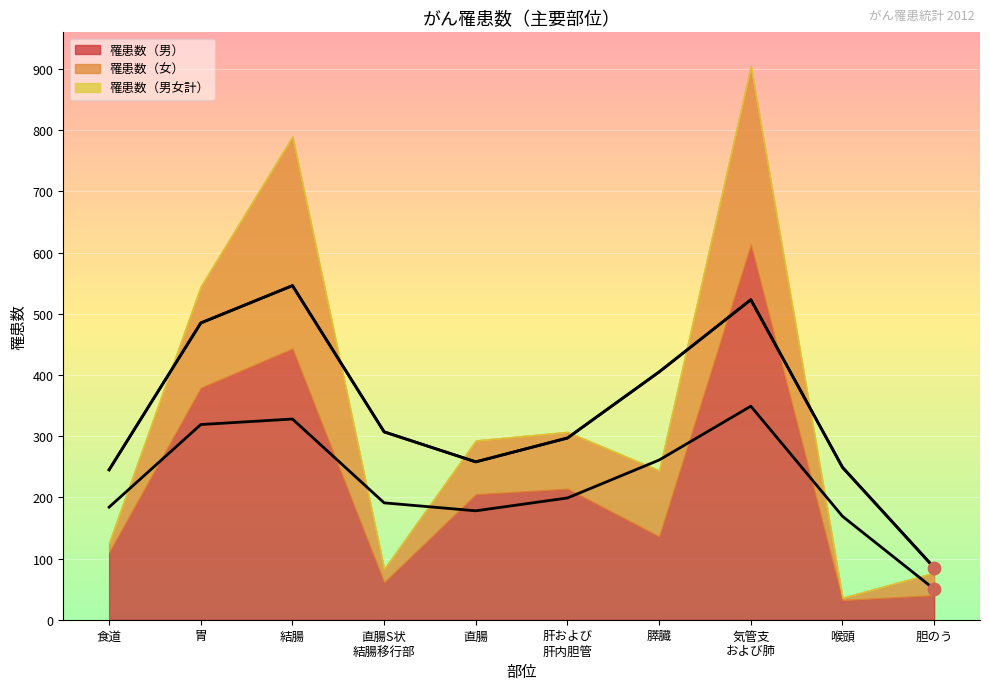

Which series contains the lowest Y value?

罹患数（女）